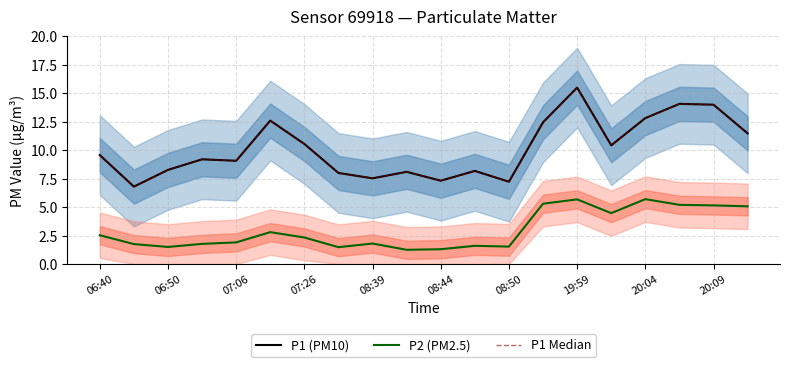

The value of P2 (PM2.5) at 17 is 3.5. True or false?

False